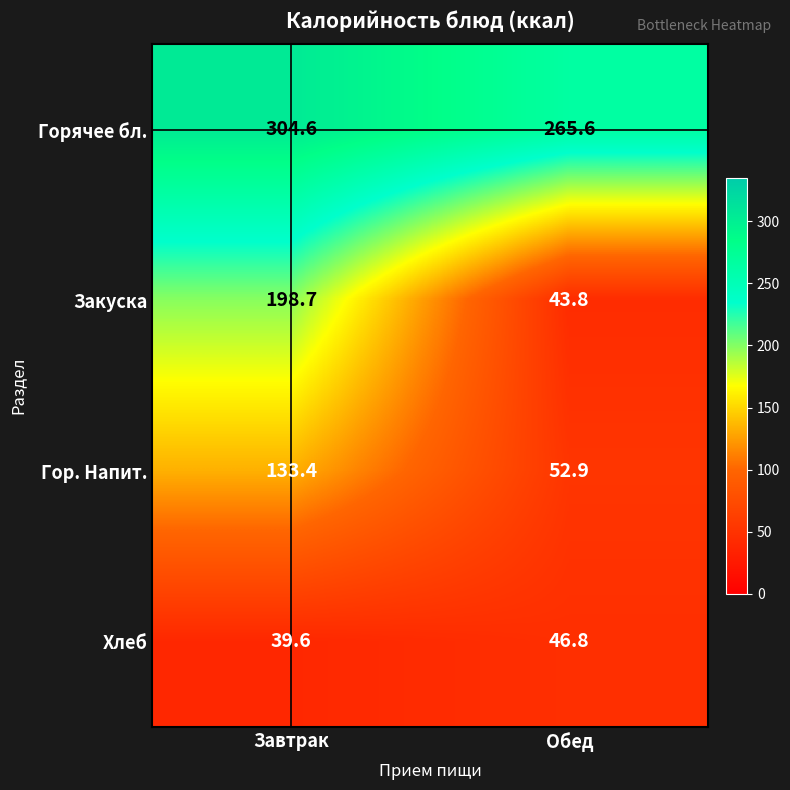

Reading left to right, transcribe all the data shown in this chart.

Горячее бл.: Завтрак=304.6	Обед=265.6
Закуска: Завтрак=198.7	Обед=43.8
Гор. Напит.: Завтрак=133.4	Обед=52.9
Хлеб: Завтрак=39.6	Обед=46.8